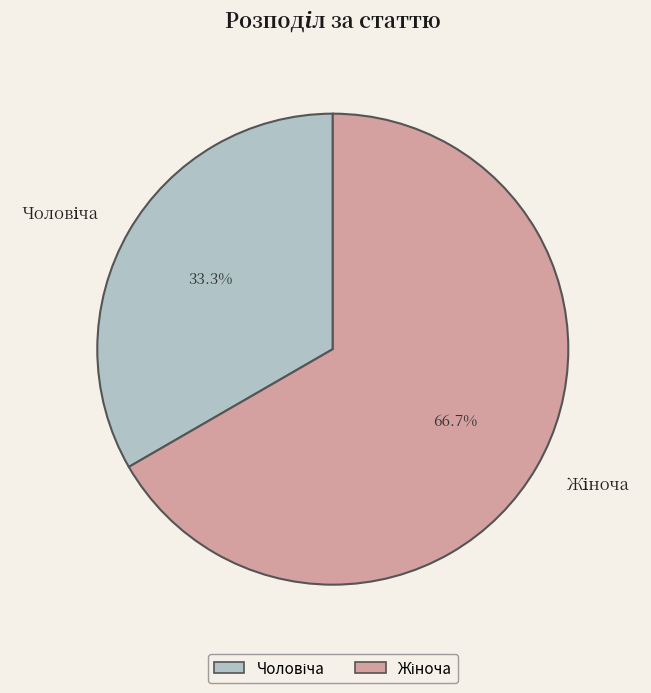

Count the number of slices in the pie.

2